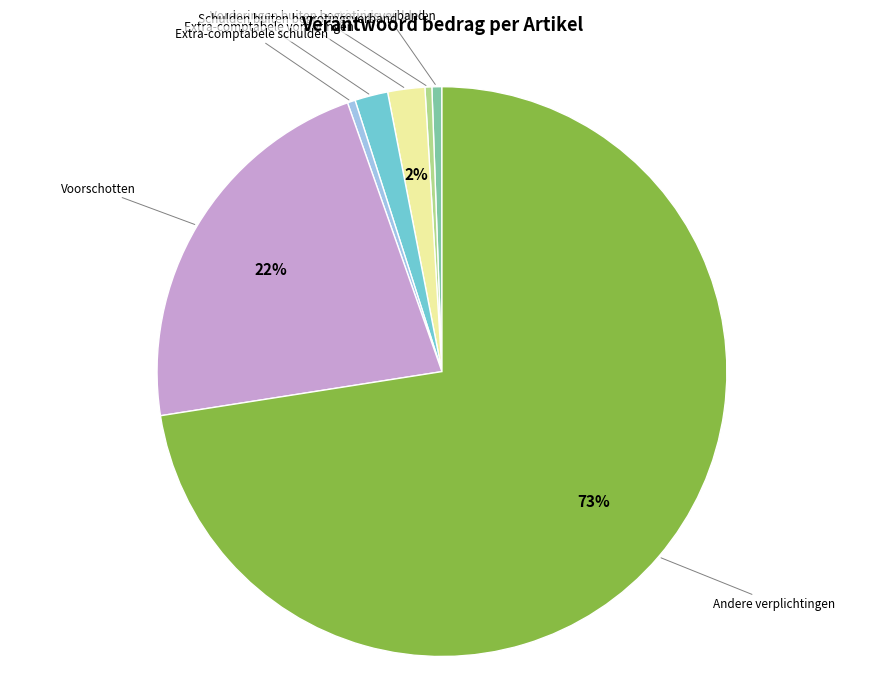

Count the number of slices in the pie.

7